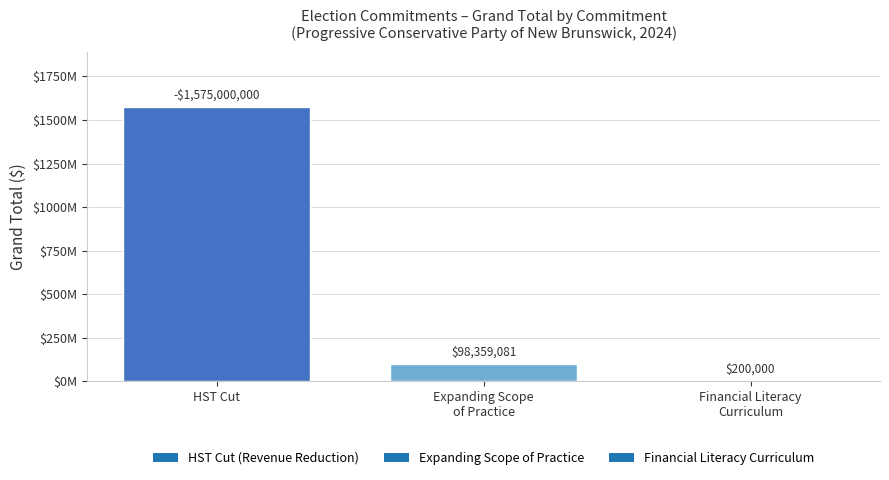

What is the smallest value displayed?

200000.0